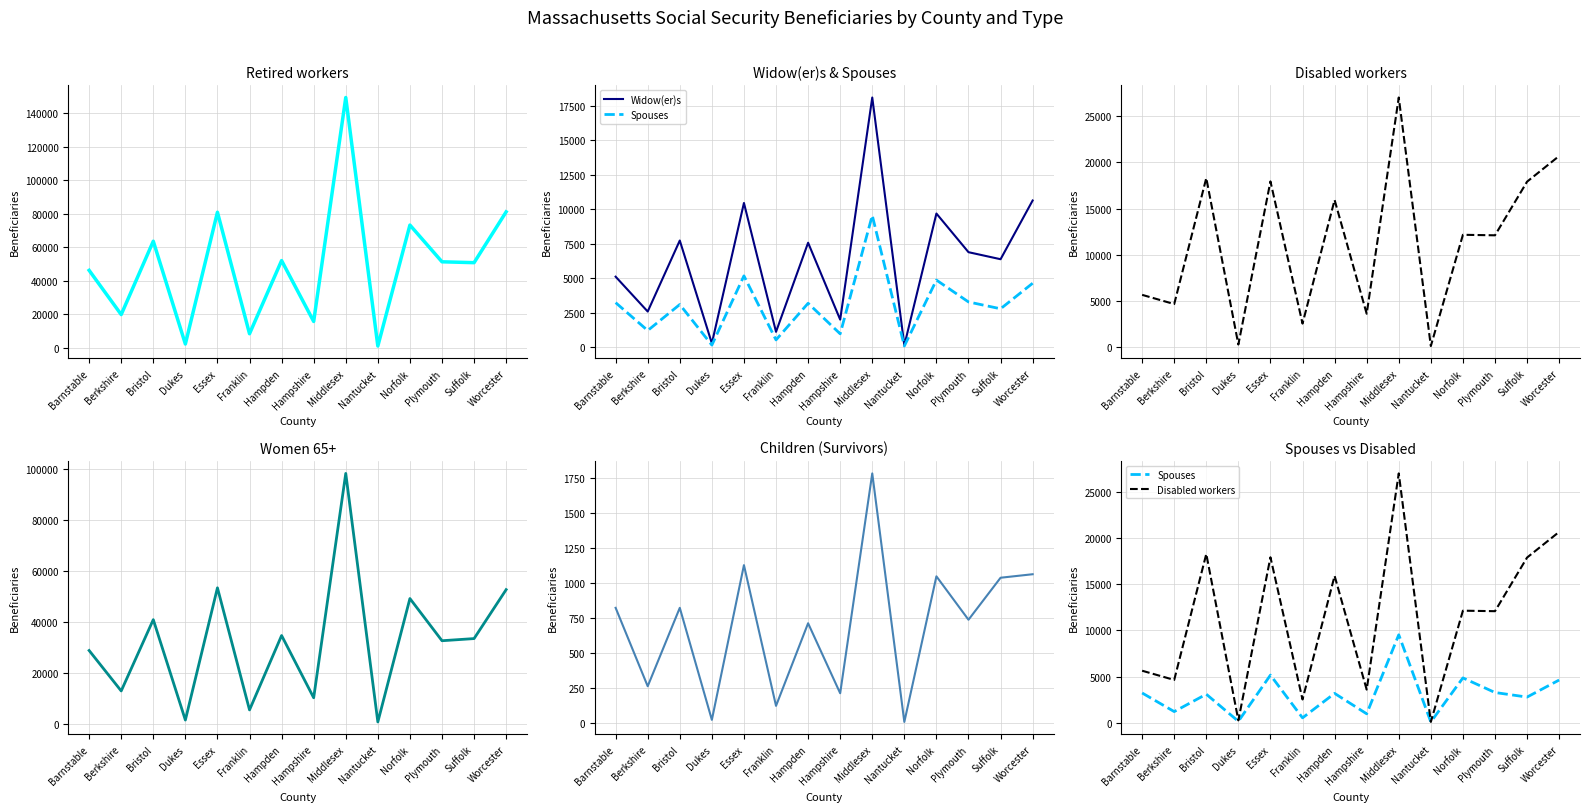

Which series has the widest spread of values?

Retired workers